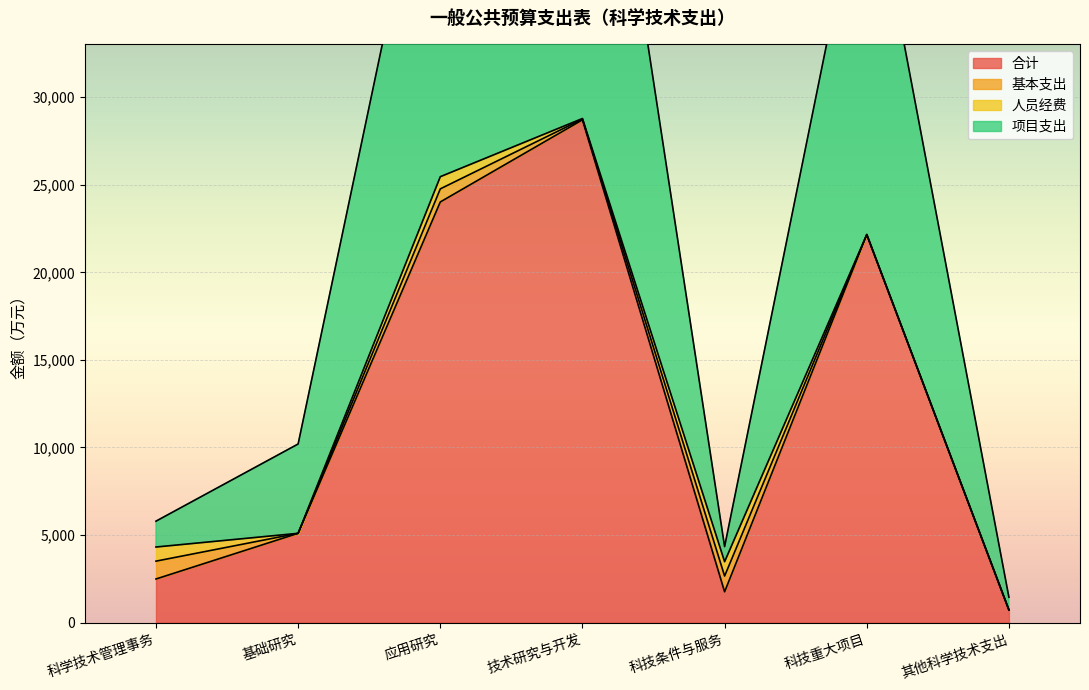

At which label does 合计 reach its minimum?

其他科学技术支出